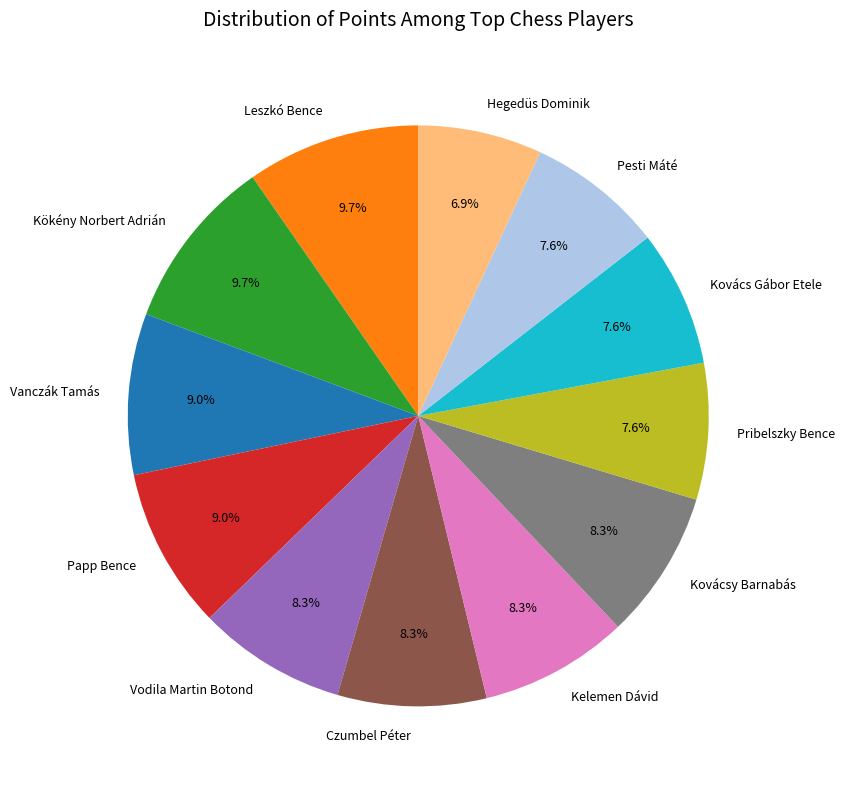

How much of the chart is everything except Vodila Martin Botond?

91.7%